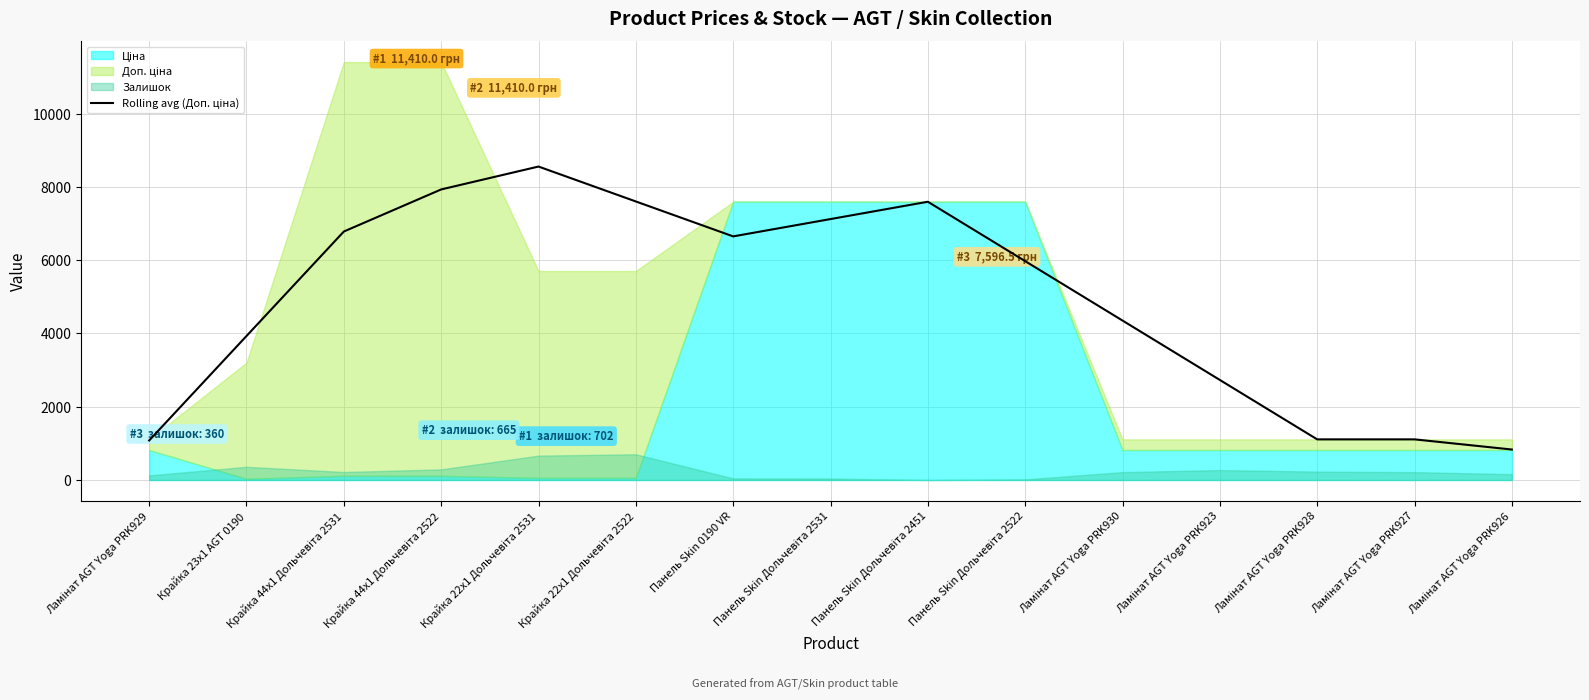

Is it true that the value at Крайка 22x1 Дольчевіта 2522 is 7604.1?

True